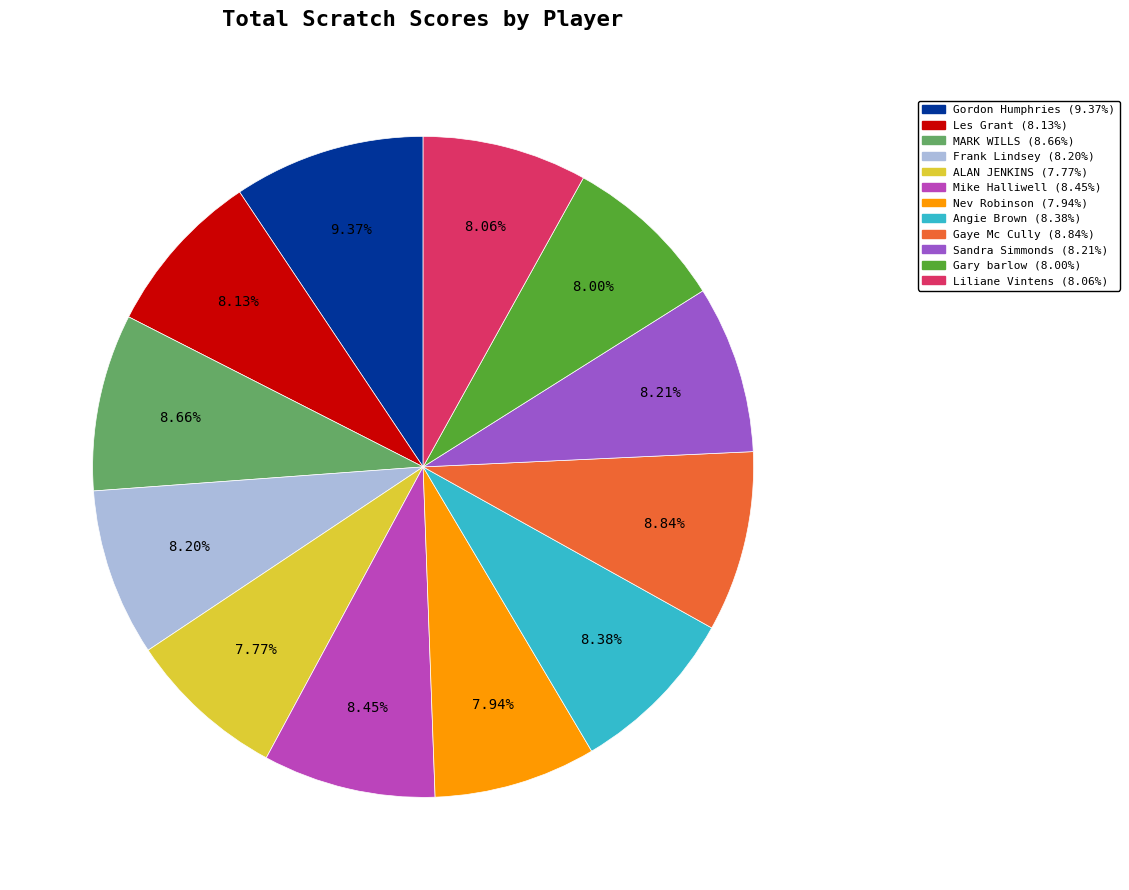

Count the number of slices in the pie.

12